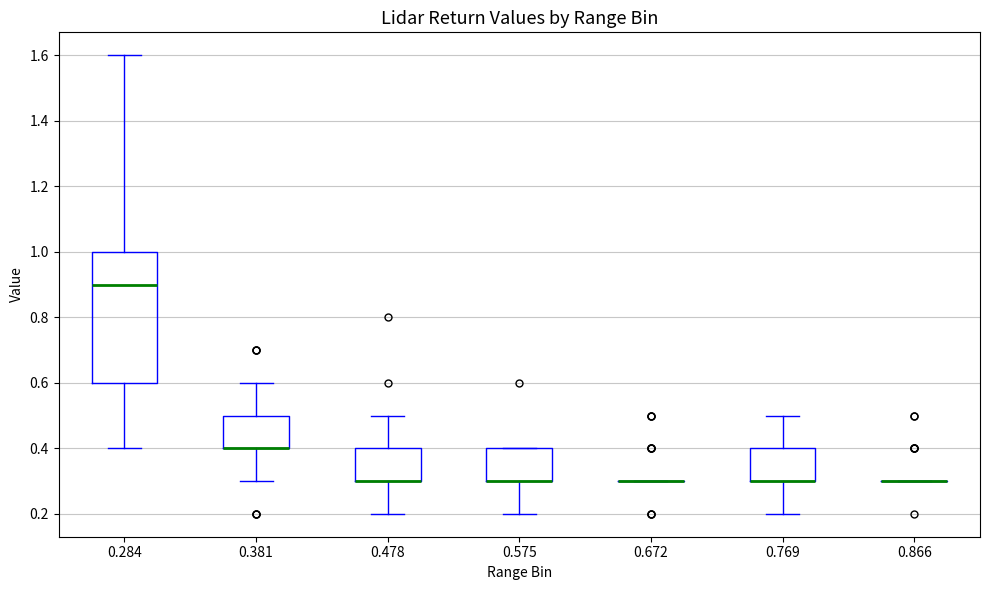

Reading left to right, transcribe this box plot: for each box, give where its median line is, the range the box spans, and where its two whiskers end, as read against the y-axis. The values are not printed on the chart, so give them approximately, as read against the axis.

0.284: median 0.9, box 0.6 to 1.0, whiskers 0.4 to 1.6
0.381: median 0.4 (drawn on the box's lower edge), box 0.4 to 0.5, whiskers 0.3 to 0.6
0.478: median 0.3 (drawn on the box's lower edge), box 0.3 to 0.4, whiskers 0.2 to 0.5
0.575: median 0.3 (drawn on the box's lower edge), box 0.3 to 0.4, whiskers 0.2 to 0.4
0.672: box collapsed to a line at 0.3, whiskers 0.3 to 0.3
0.769: median 0.3 (drawn on the box's lower edge), box 0.3 to 0.4, whiskers 0.2 to 0.5
0.866: box collapsed to a line at 0.3, whiskers 0.3 to 0.3